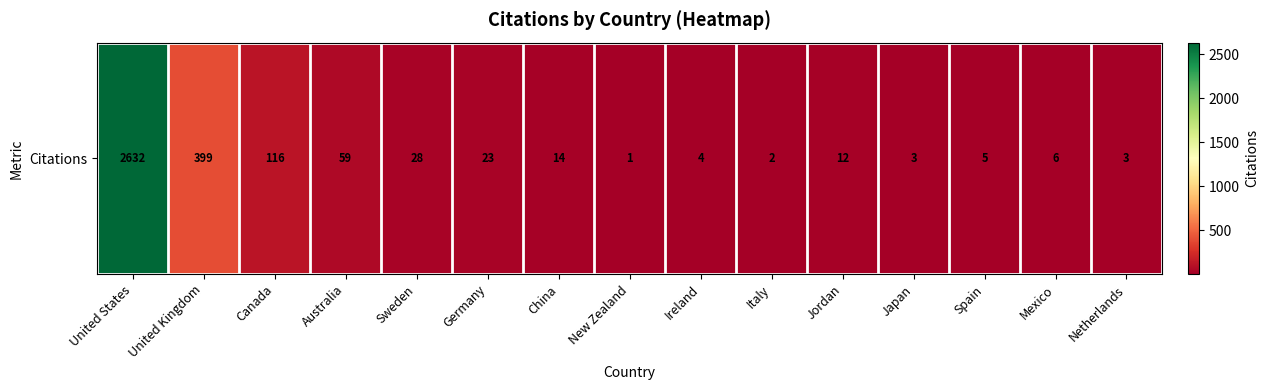

Between New Zealand and Germany, which is larger?

Germany